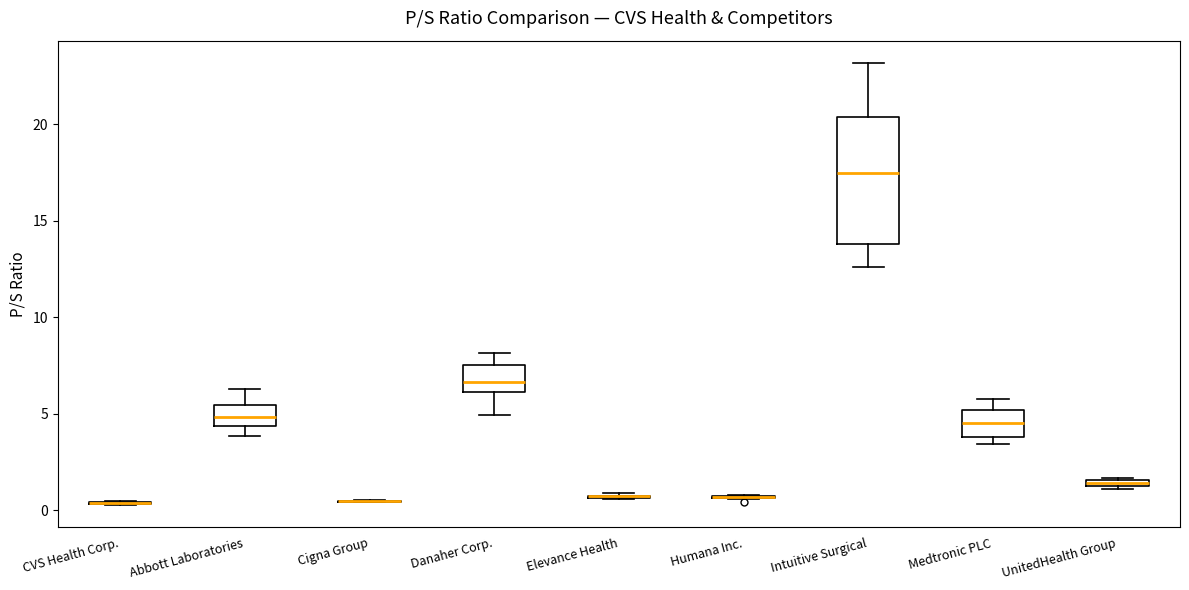

Which box is the tallest, from its lower edge to its upper edge?

Intuitive Surgical